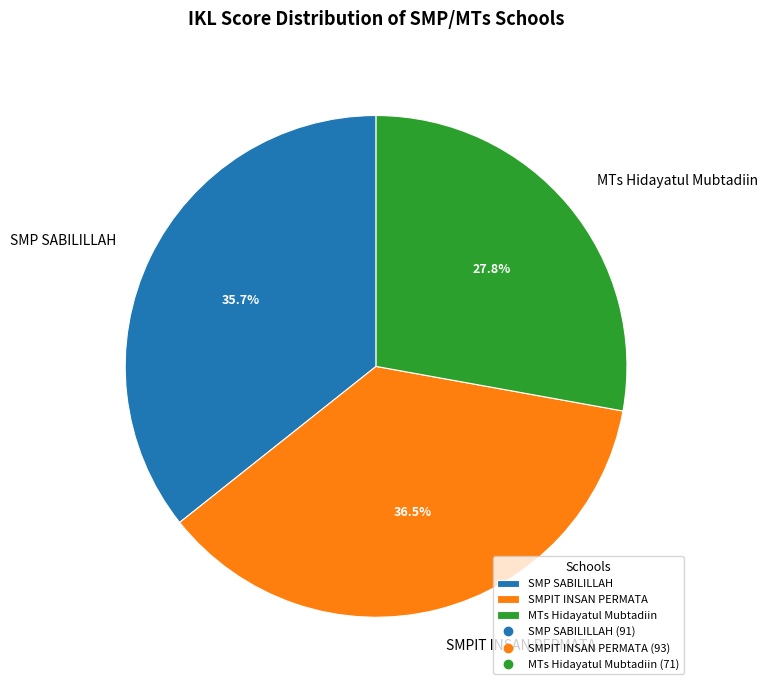

True or false: SMP SABILILLAH accounts for 36% of the total.

True